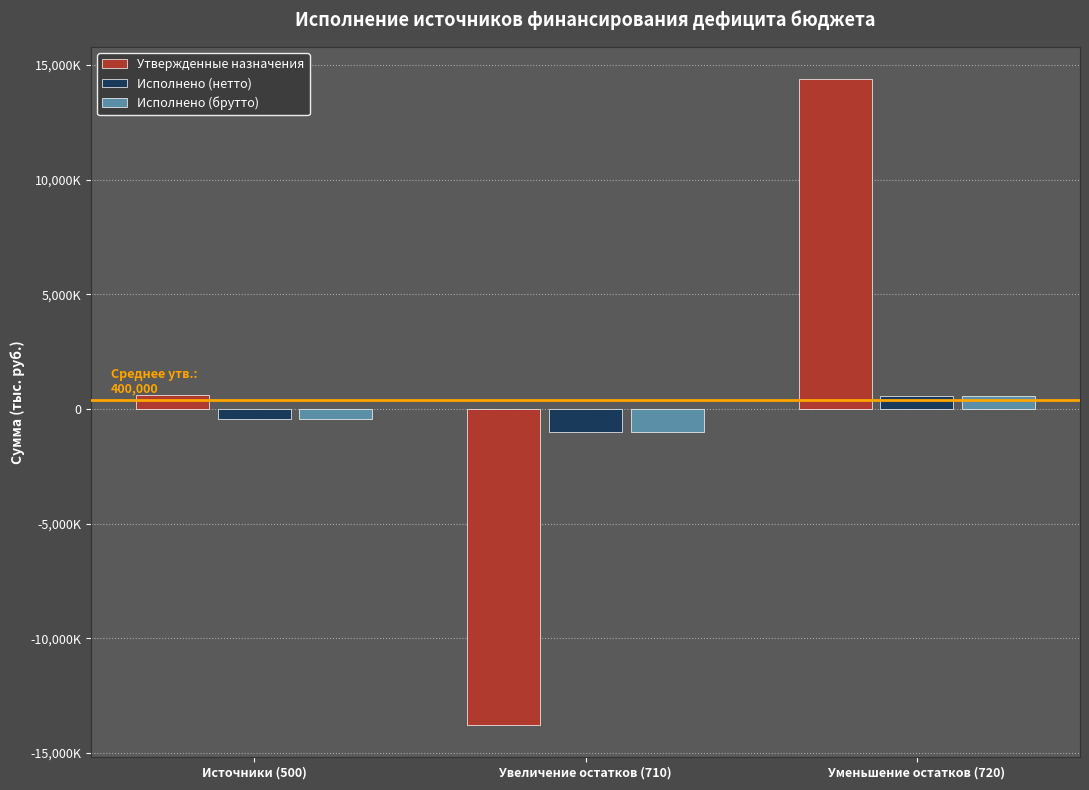

Are the bars horizontal?

No